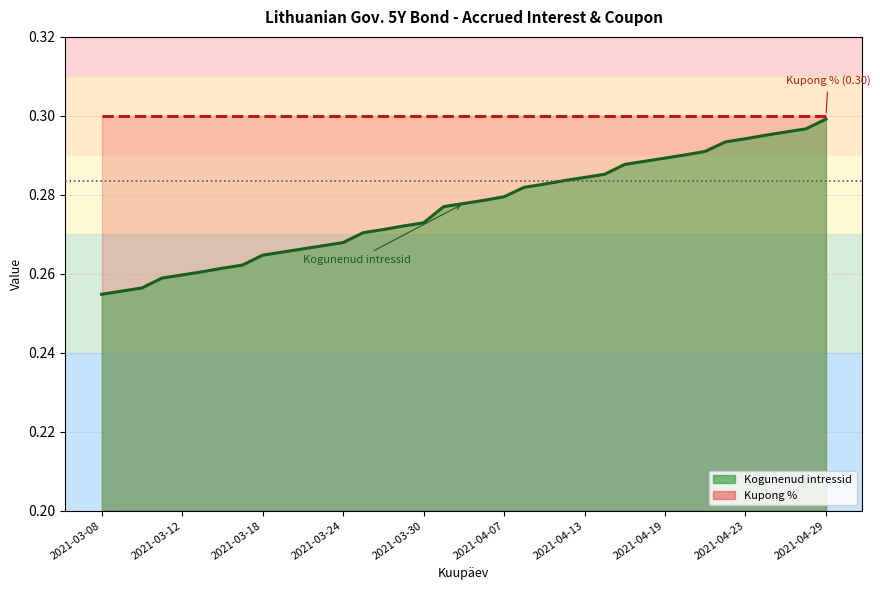

Rank the categories by value from highest to lowest.

2021-04-29, 2021-04-28, 2021-04-27, 2021-04-26, 2021-04-23, 2021-04-22, 2021-04-21, 2021-04-20, 2021-04-19, 2021-04-16, 2021-04-15, 2021-04-14, 2021-04-13, 2021-04-12, 2021-04-09, 2021-04-08, 2021-04-07, 2021-04-06, 2021-04-01, 2021-03-31, 2021-03-30, 2021-03-29, 2021-03-26, 2021-03-25, 2021-03-24, 2021-03-23, 2021-03-22, 2021-03-19, 2021-03-18, 2021-03-17, 2021-03-16, 2021-03-15, 2021-03-12, 2021-03-11, 2021-03-10, 2021-03-09, 2021-03-08